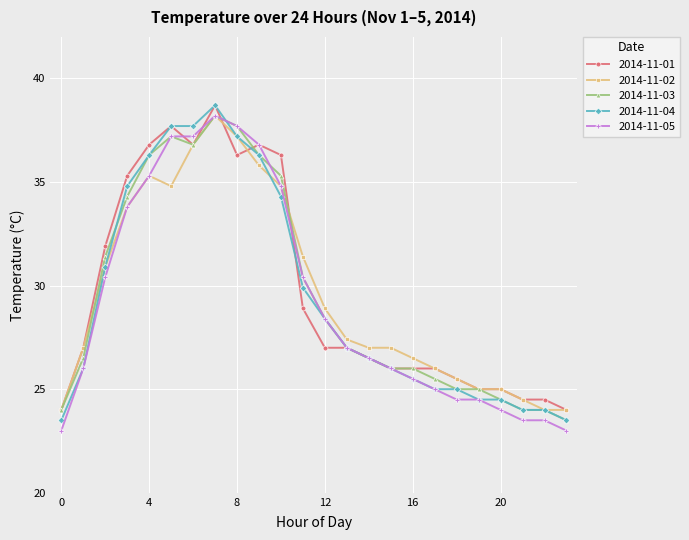

True or false: 2014-11-04 and 2014-11-05 intersect in this chart.

True